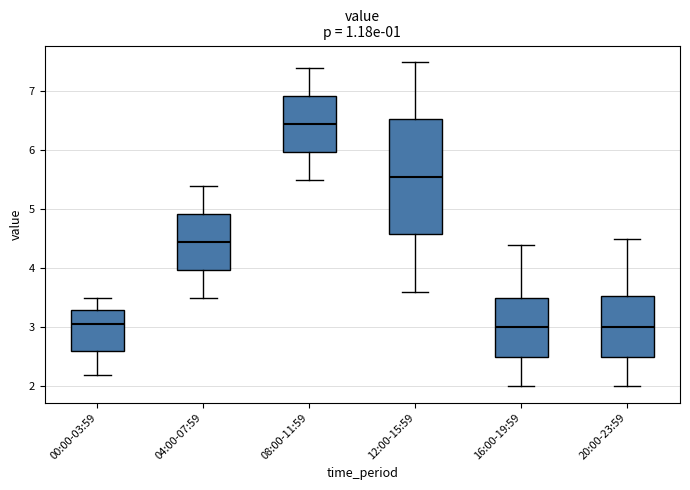

Reading left to right, transcribe this box plot: for each box, give where its median line is, the range the box spans, and where its two whiskers end, as read against the y-axis. The values are not printed on the chart, so give them approximately, as read against the axis.

00:00-03:59: median 3.1, box 2.6 to 3.3, whiskers 2.2 to 3.5
04:00-07:59: median 4.5, box 4.0 to 4.9, whiskers 3.5 to 5.4
08:00-11:59: median 6.5, box 6.0 to 6.9, whiskers 5.5 to 7.4
12:00-15:59: median 5.6, box 4.6 to 6.5, whiskers 3.6 to 7.5
16:00-19:59: median 3.0, box 2.5 to 3.5, whiskers 2.0 to 4.4
20:00-23:59: median 3.0, box 2.5 to 3.5, whiskers 2.0 to 4.5